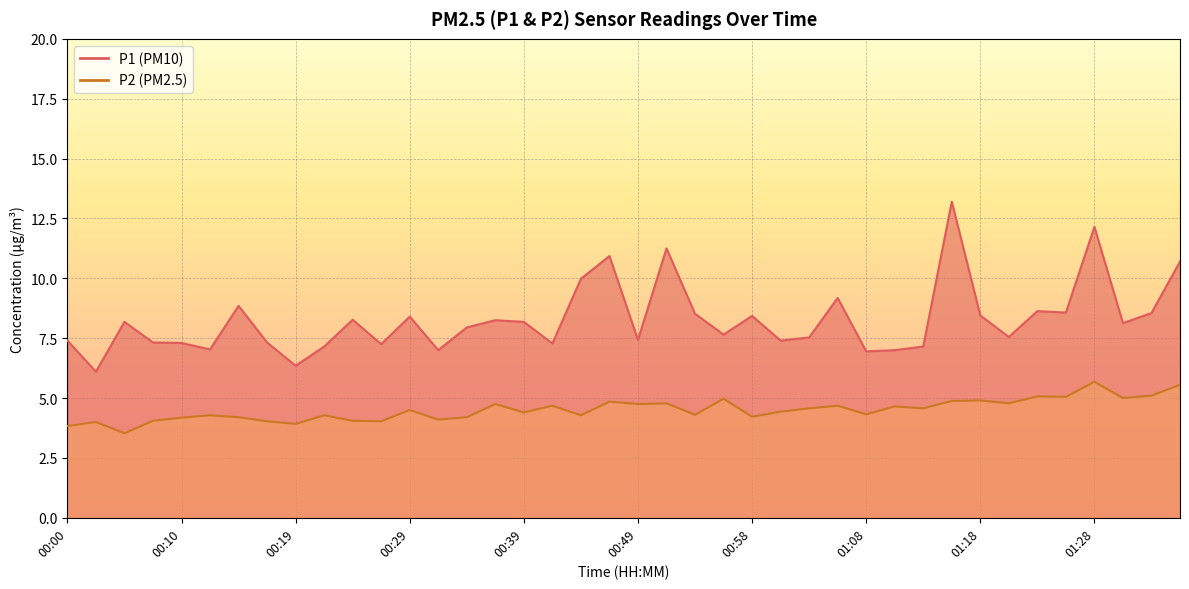

What is the label of the 35th point from the right?

00:12